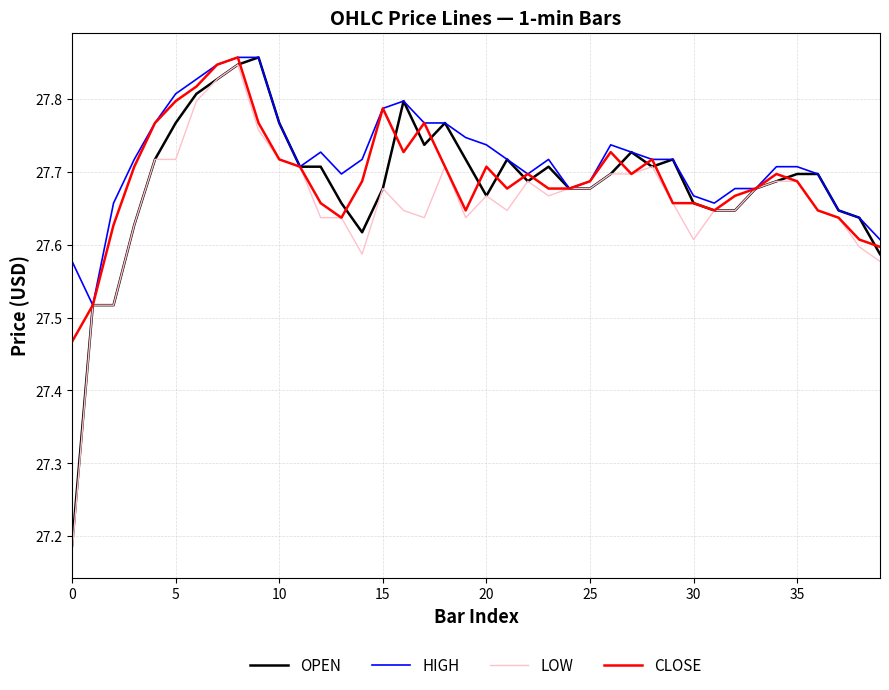

What is the greatest value displayed?

27.9